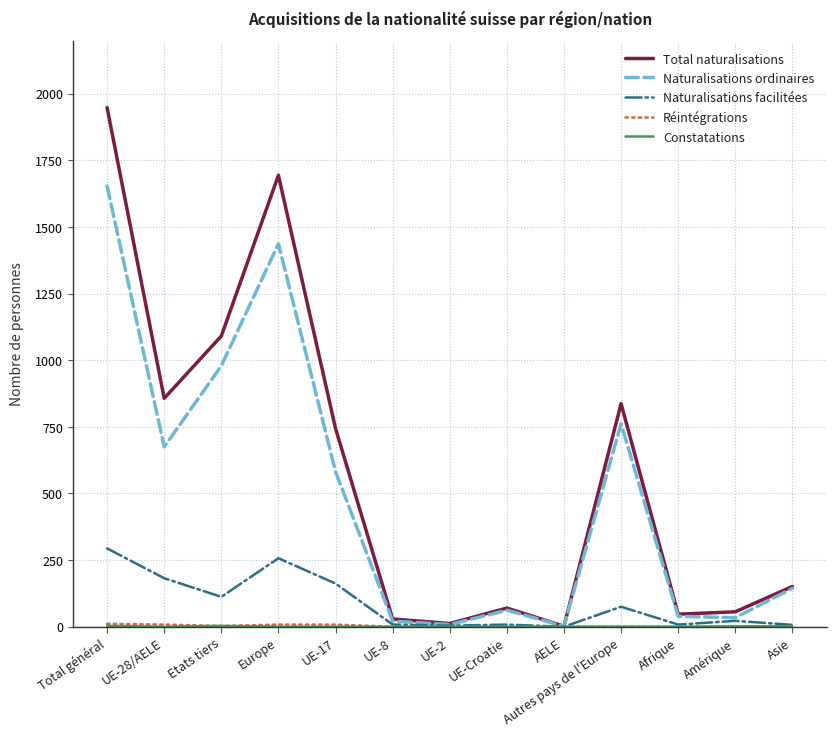

Which category has the highest value across all series?

Total général